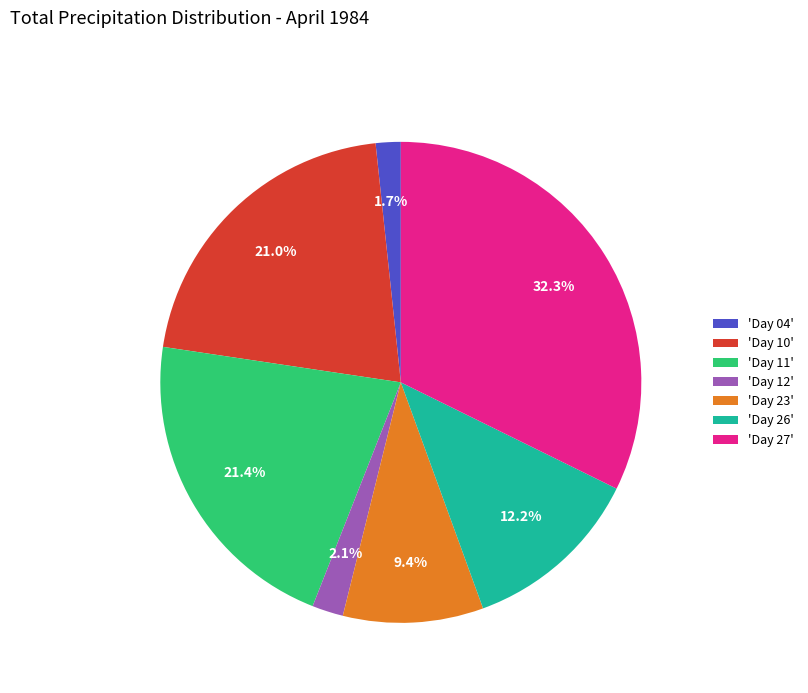

How many segments does this pie chart have?

7